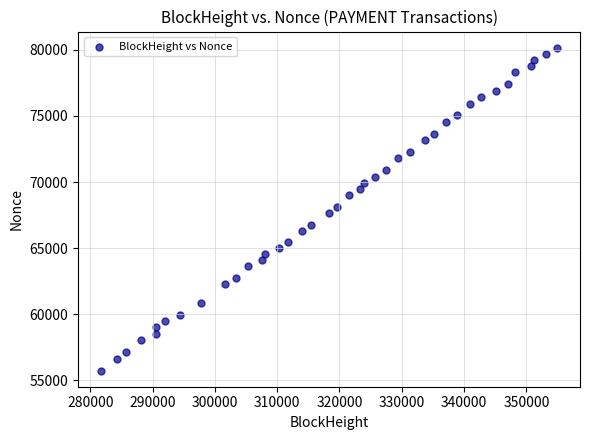

What is the range of Y values (max minus min)?

24413